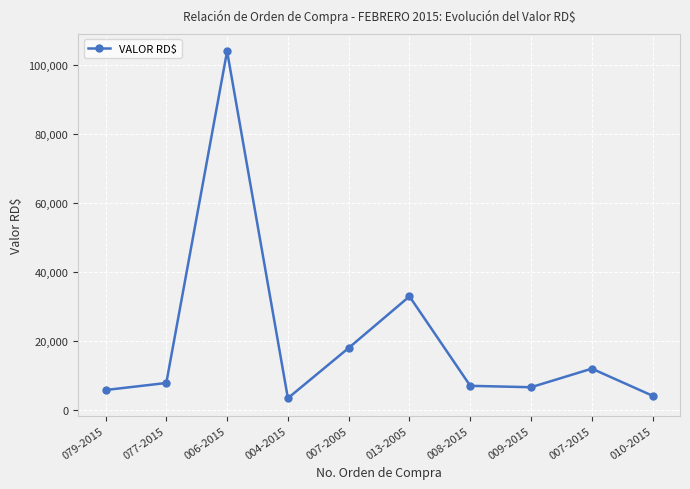

What is the maximum value shown in the chart?

104000.0